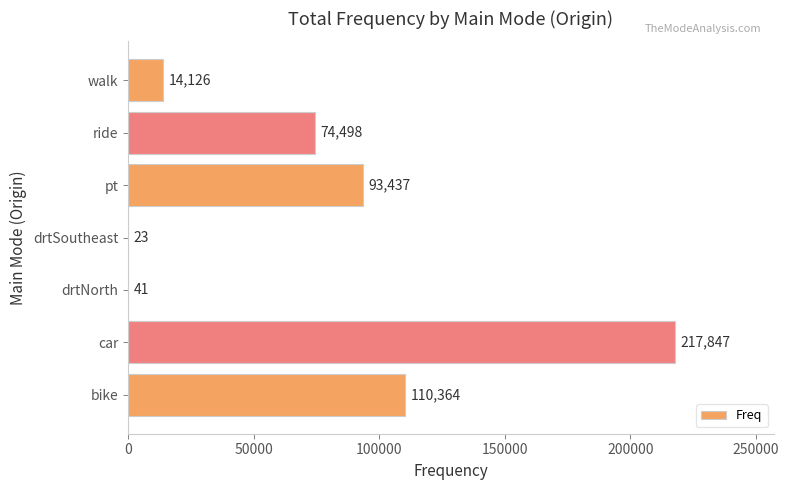

The value at drtSoutheast is 23. True or false?

True